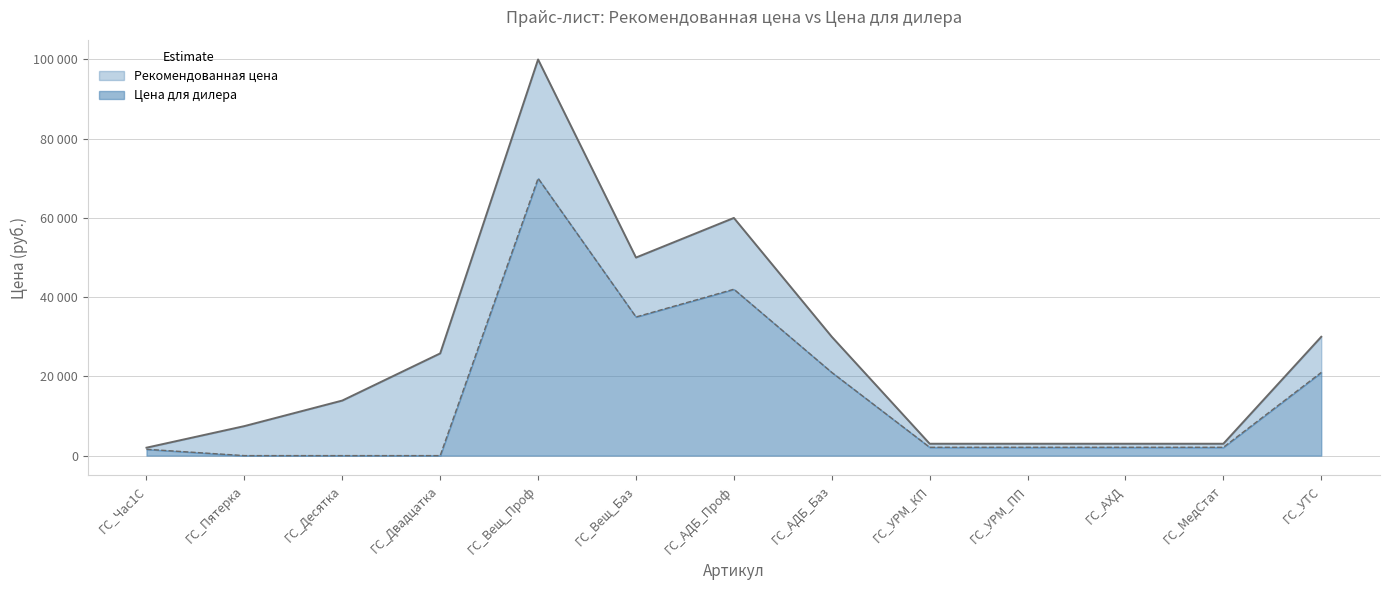

Is it true that Рекомендованная цена equals 2000 at ГС_Час1С?

True